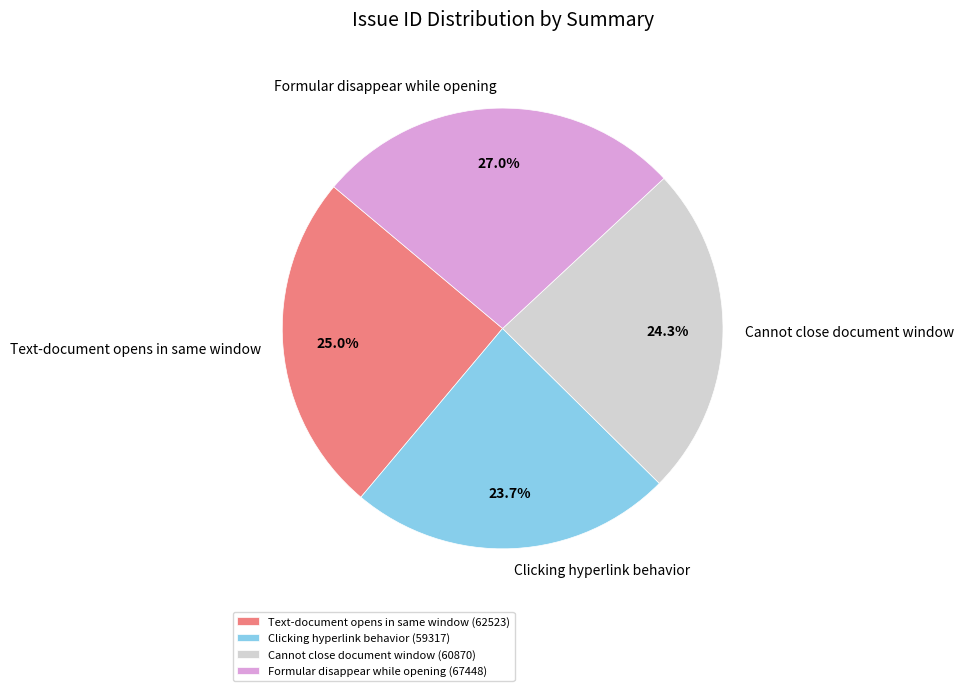

Is the sum of Cannot close document window and Formular disappear while opening greater than half?

Yes